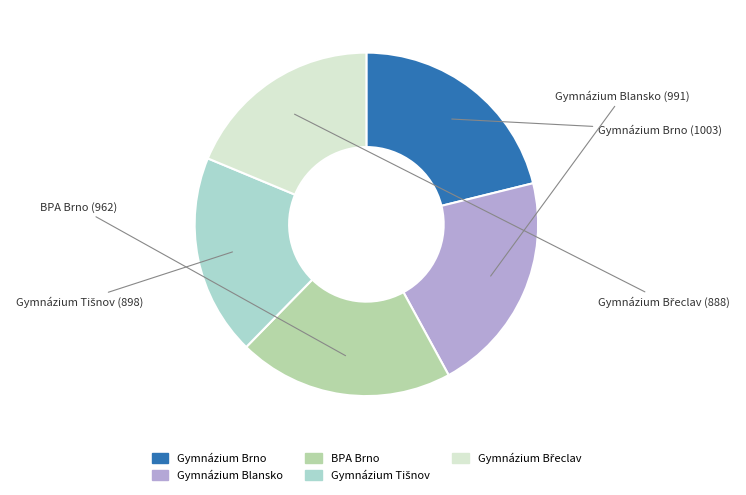

Does Gymnázium Brno represent more than half of the total?

No